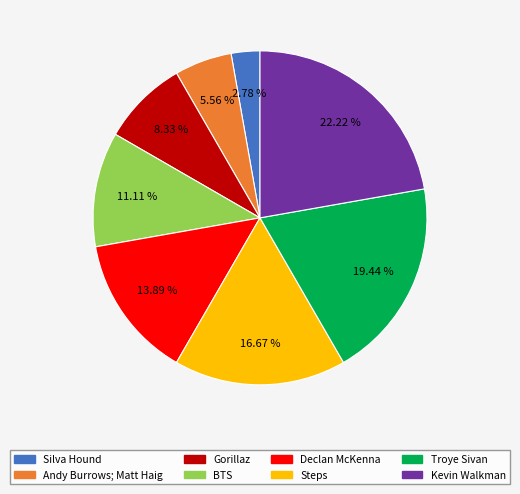

True or false: Gorillaz accounts for 14% of the total.

False